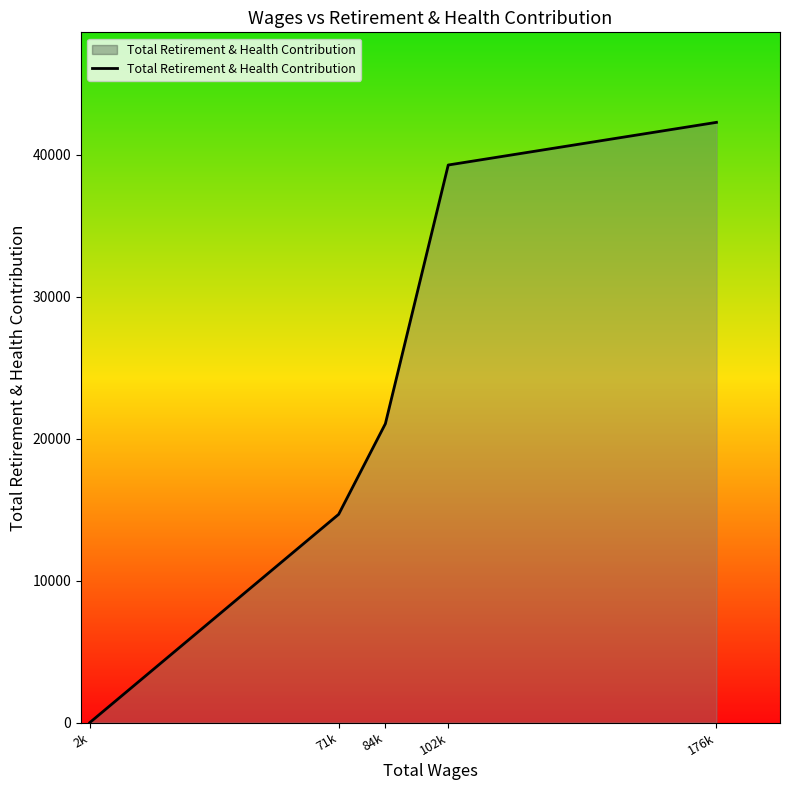

Reading right to left, list all the values displayed in this chart.

176k=42298	102k=39292	84k=21059	71k=14674	2k=0